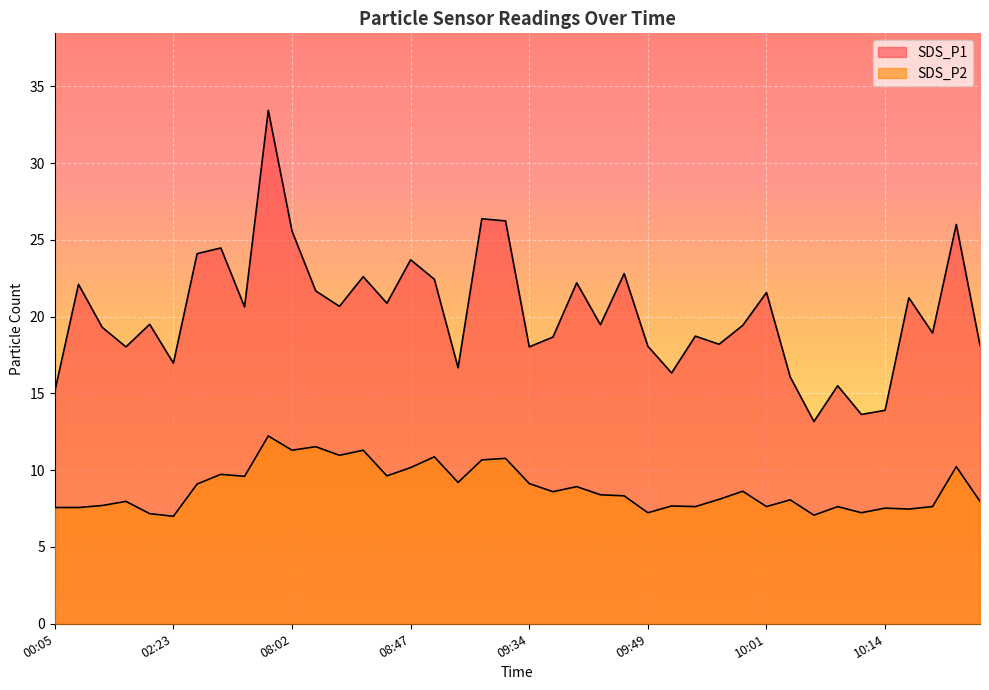

The SDS_P2 series shows 3.4 at 01:40. True or false?

False